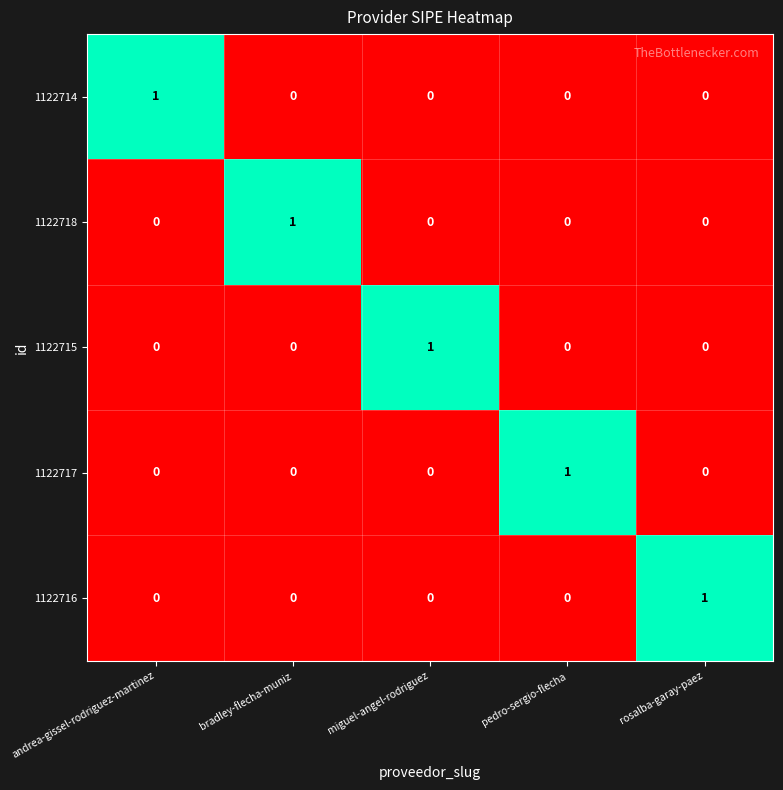

How many 1122716 values are between 0 and 1?

5